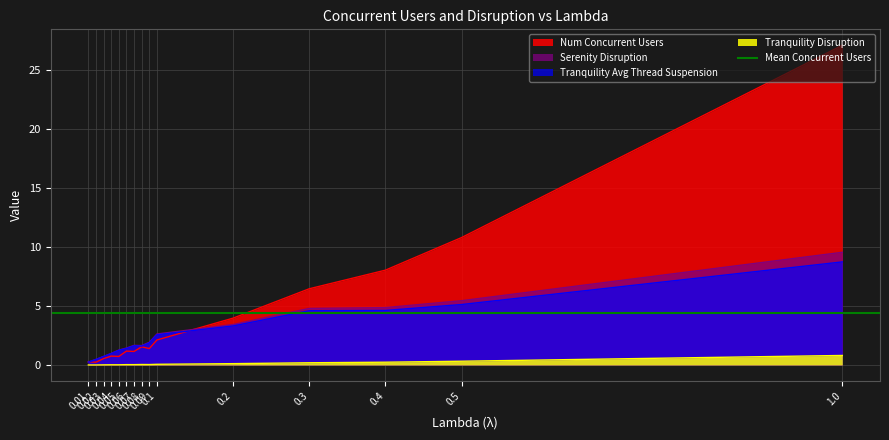

Which has a higher value, 0.03 or 0.01?

0.03